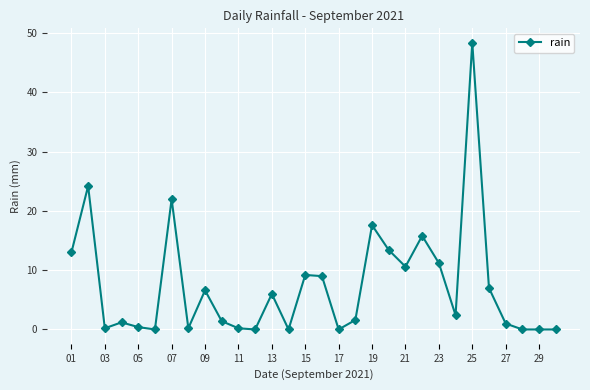

True or false: there are more than 1 points higher than both neighbors.

True